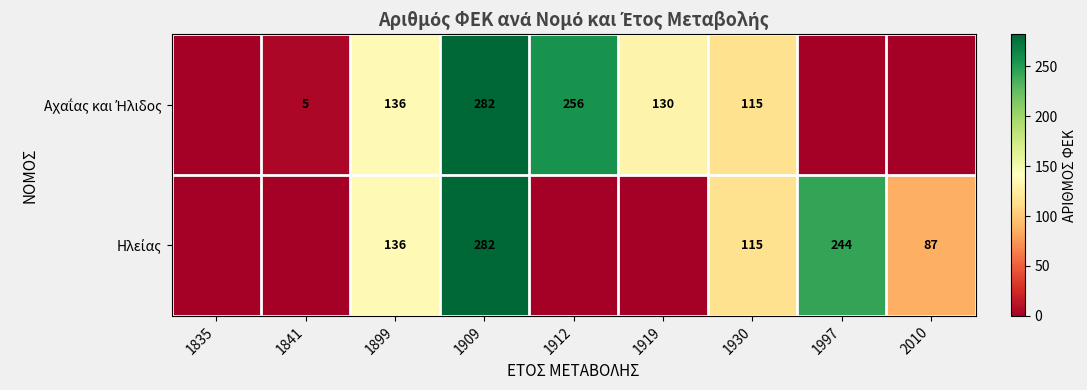

What is the difference between the maximum and minimum values in the Ηλείας series?

282